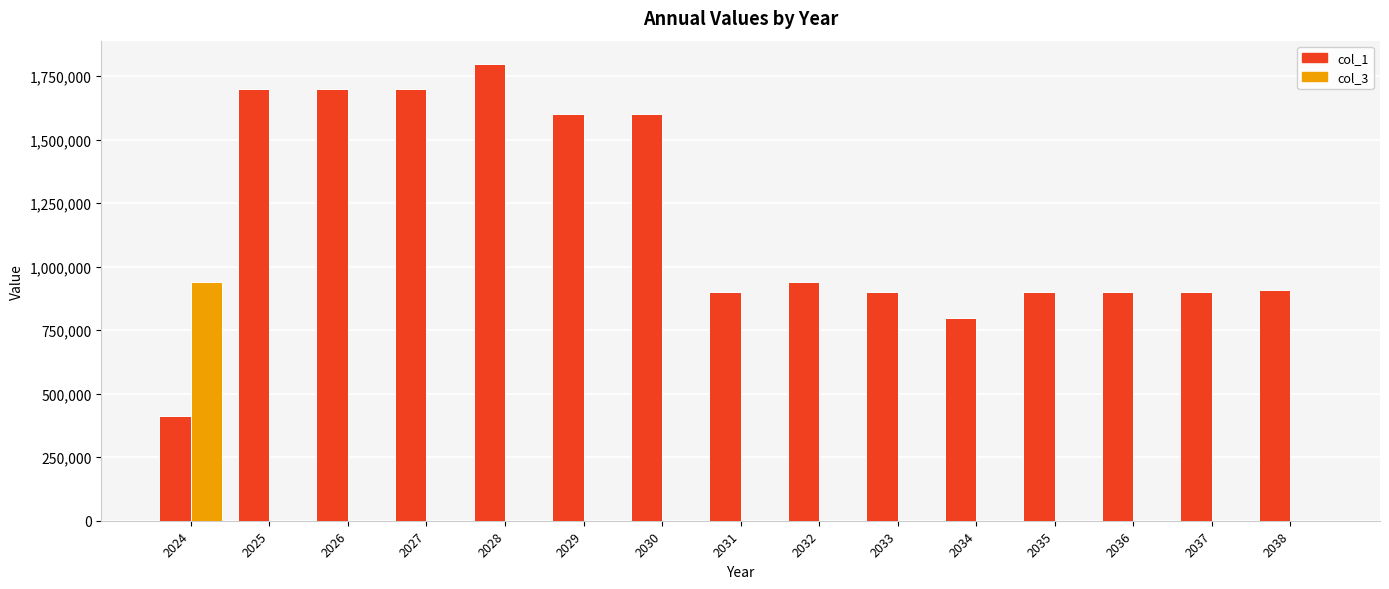

What is the sum of the col_1 values at 2024 and 2034?

1211732.6